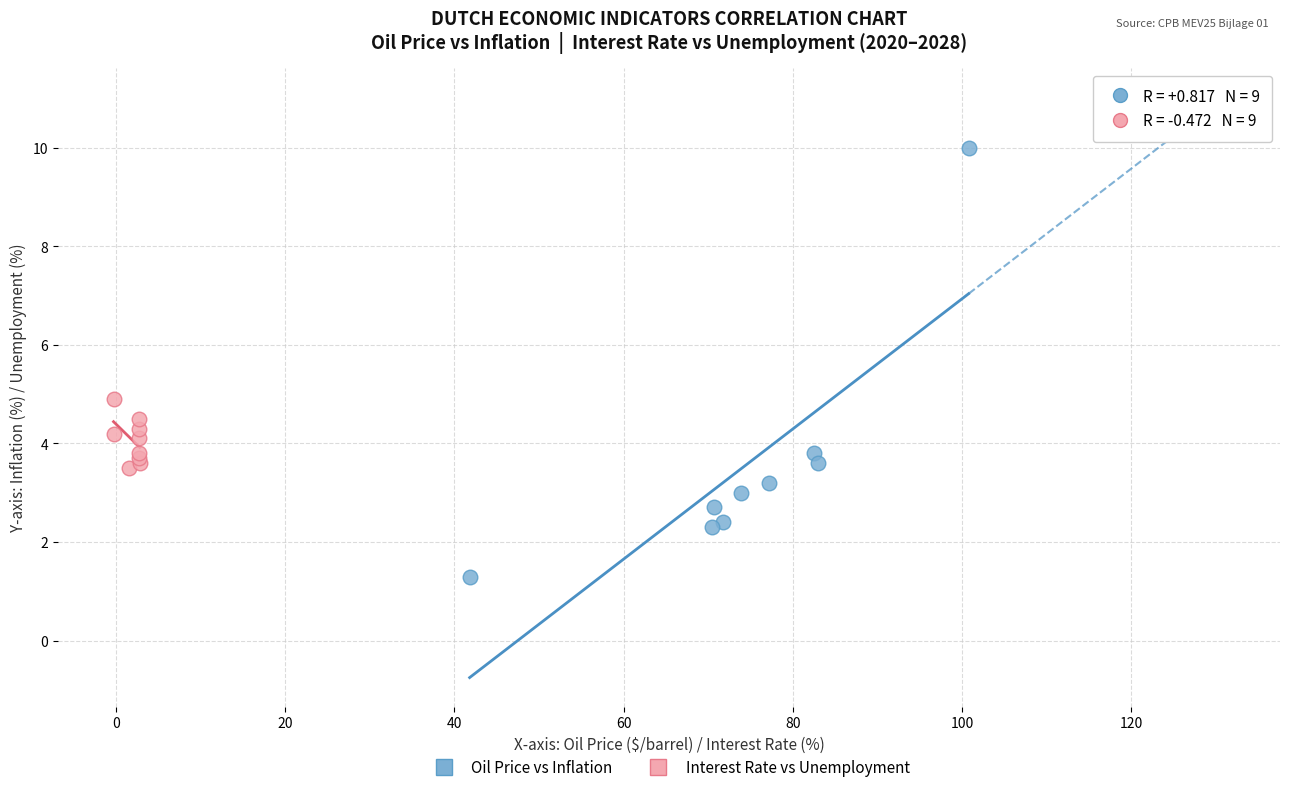

Which series has the largest Y range (max minus min)?

Oil Price vs Inflation